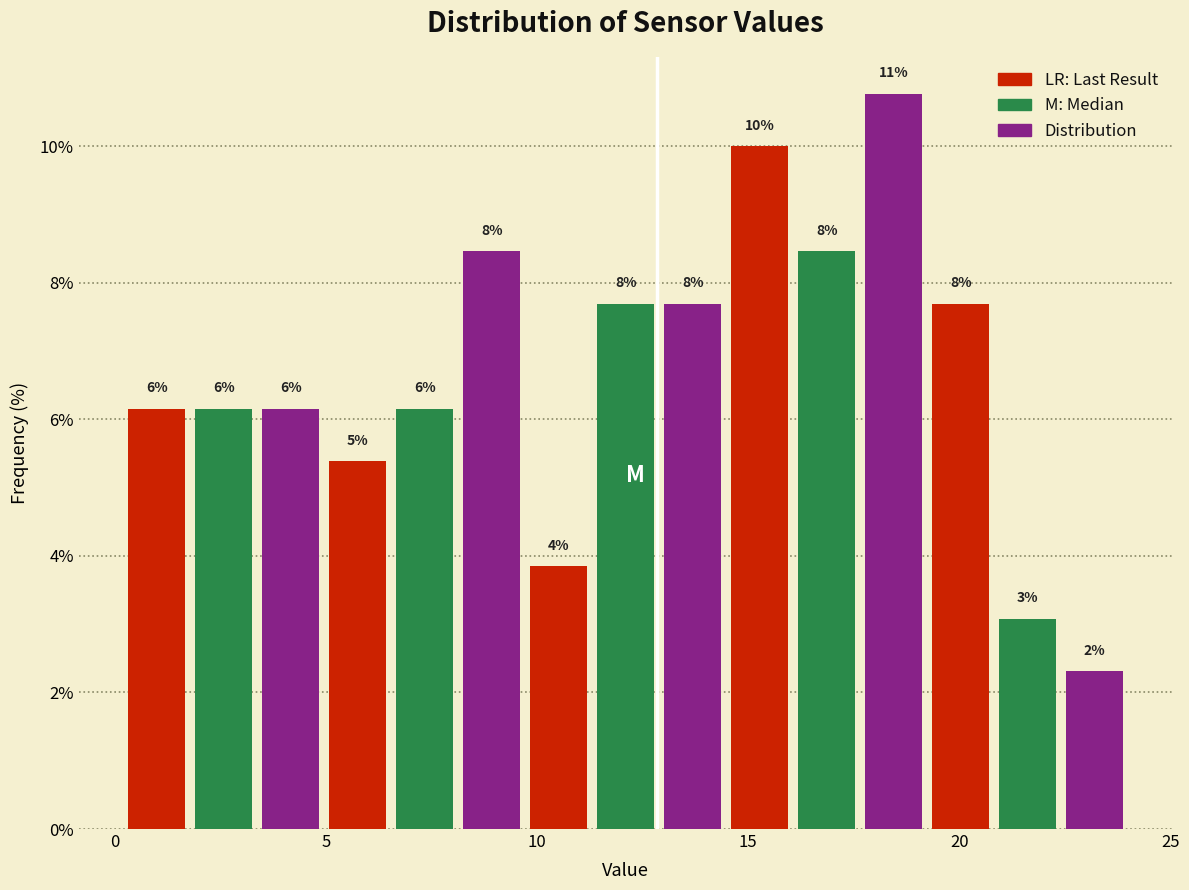

Read against the x-axis, roughly where is the centre of the tallest bar?

18.5